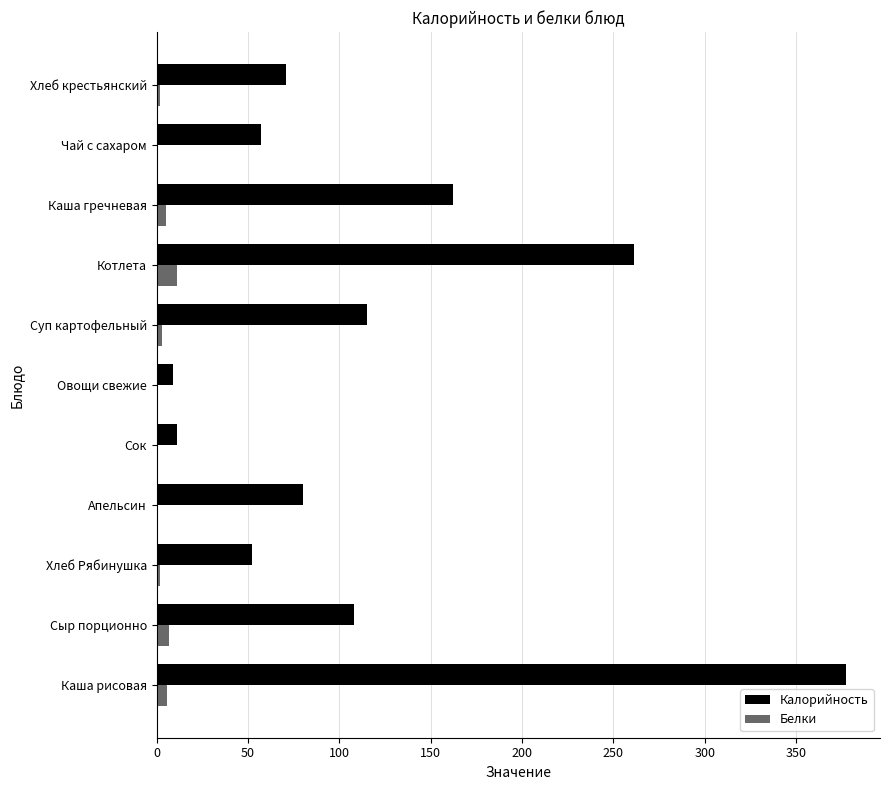

Which series has the largest range (max minus min)?

Калорийность